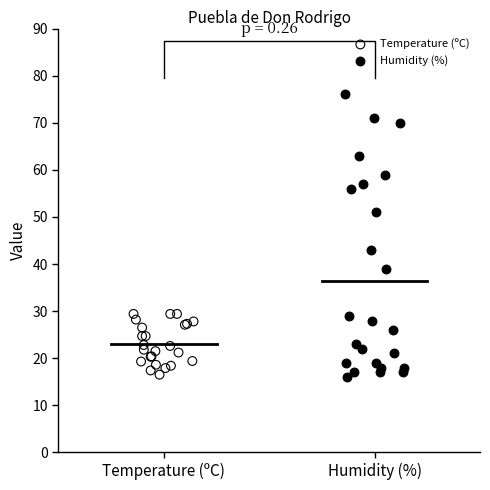

Which series contains the highest Y value?

Humidity (%)